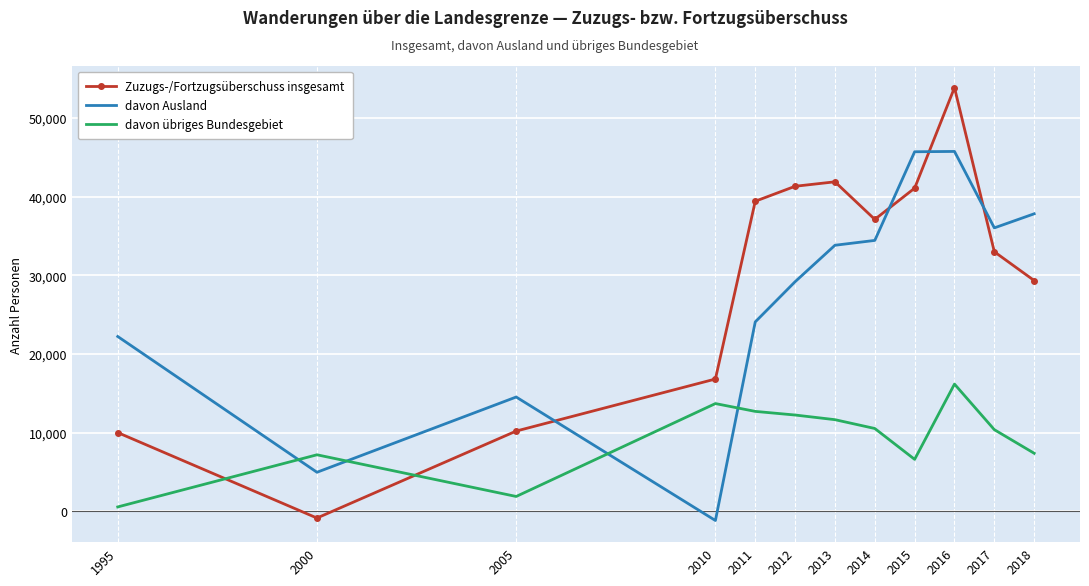

True or false: Zuzugs-/Fortzugsüberschuss insgesamt and davon übriges Bundesgebiet cross at least once.

True